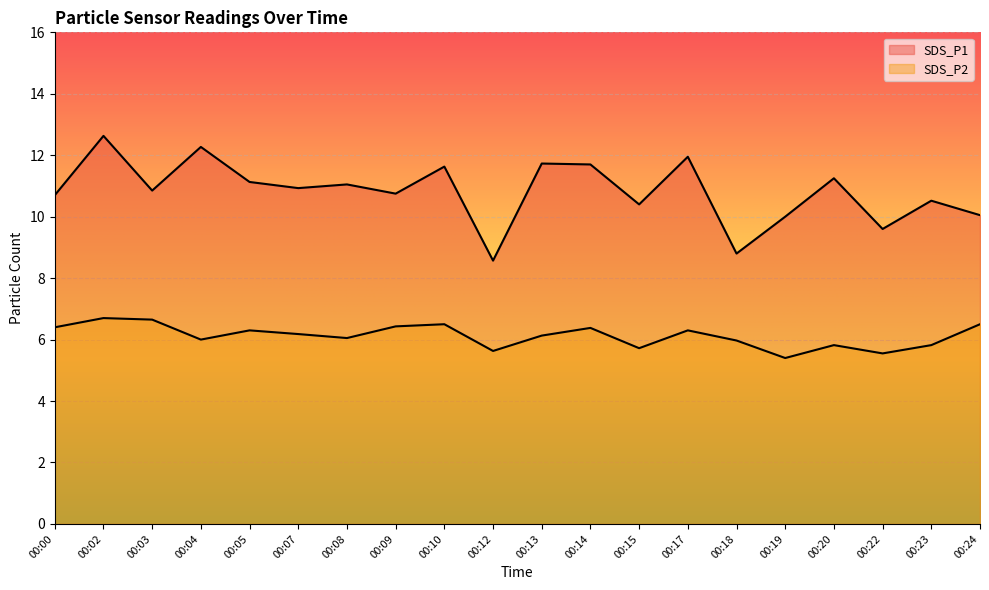

Which series has the widest spread of values?

SDS_P1